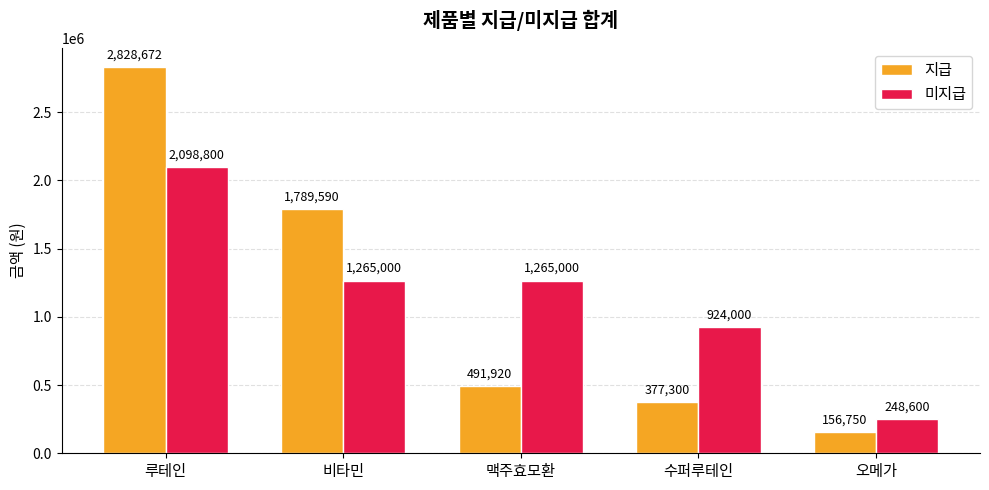

What value does the 지급 series have at 오메가, to the nearest 100?

156800